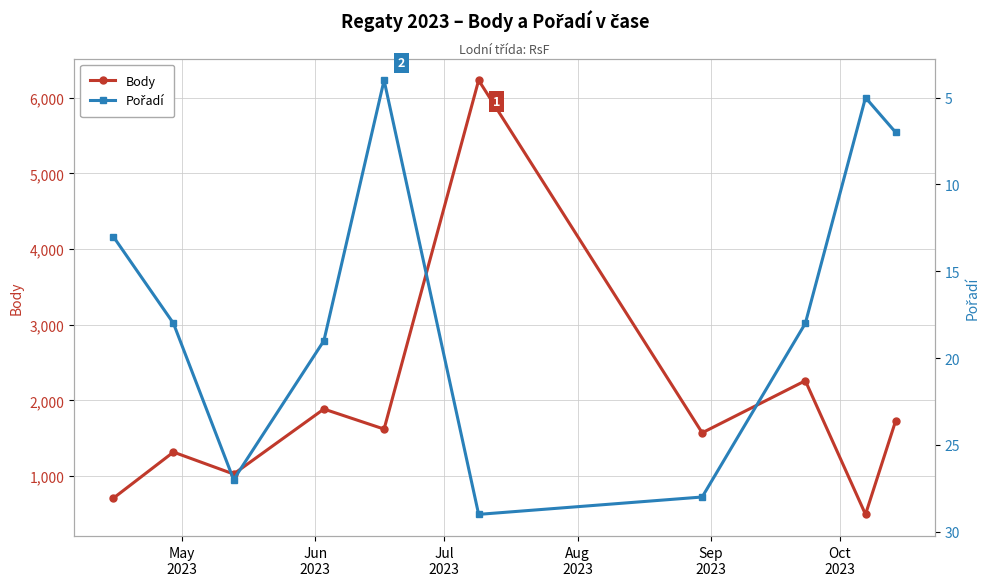

How many series are shown in this chart?

2